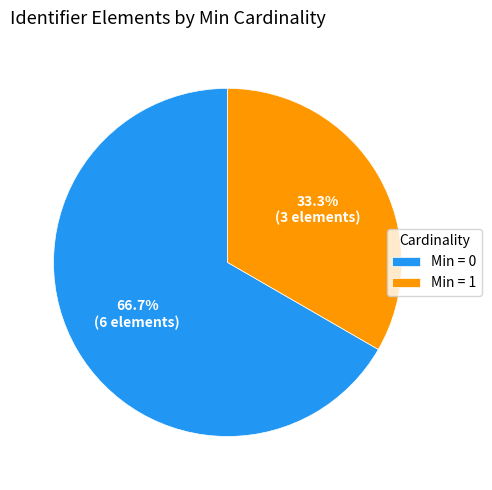

To the nearest percent, what is the average slice percentage?

50%